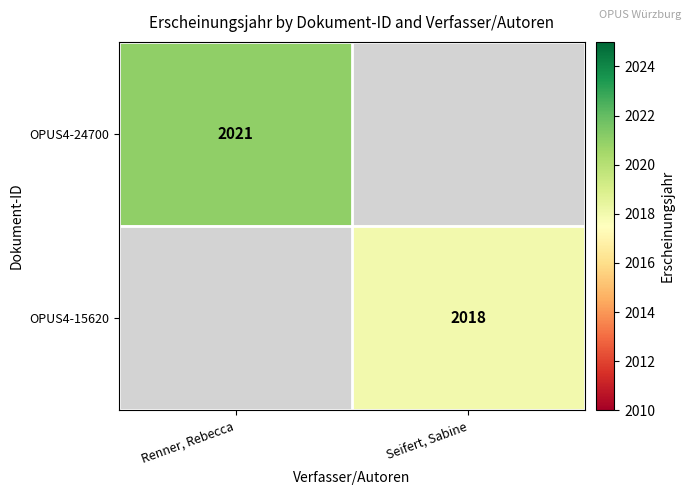

True or false: OPUS4-15620 has a value of 2743 at Seifert, Sabine.

False